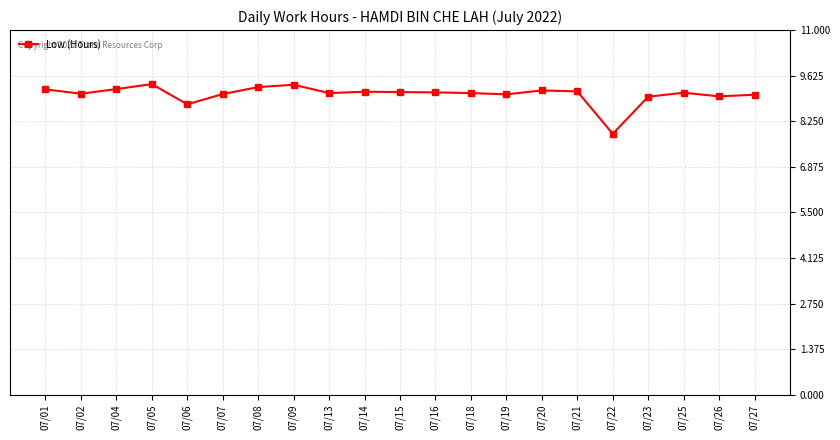

What is the approximate value at 07/08?

9.3